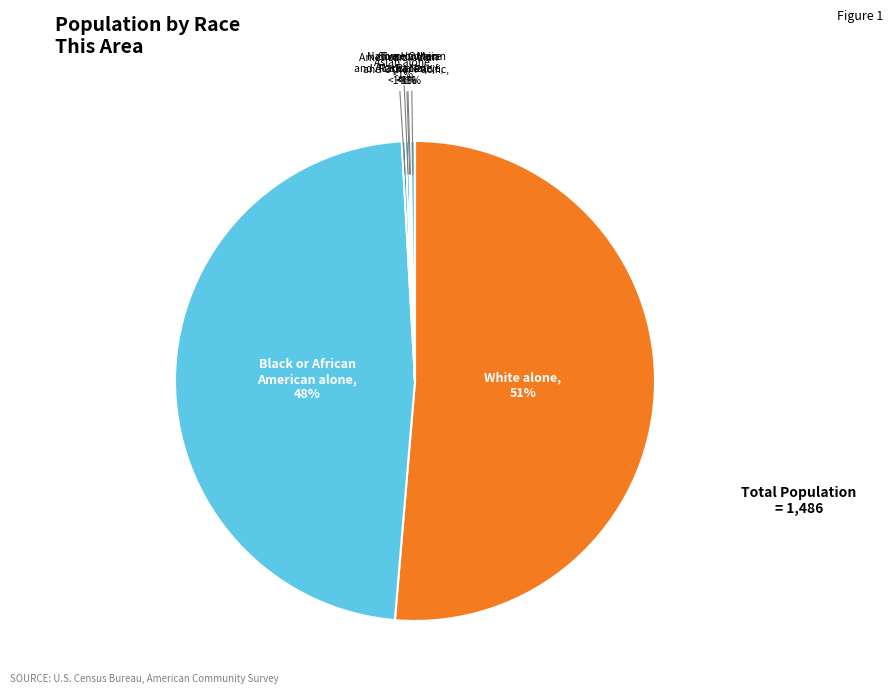

How many segments does this pie chart have?

7